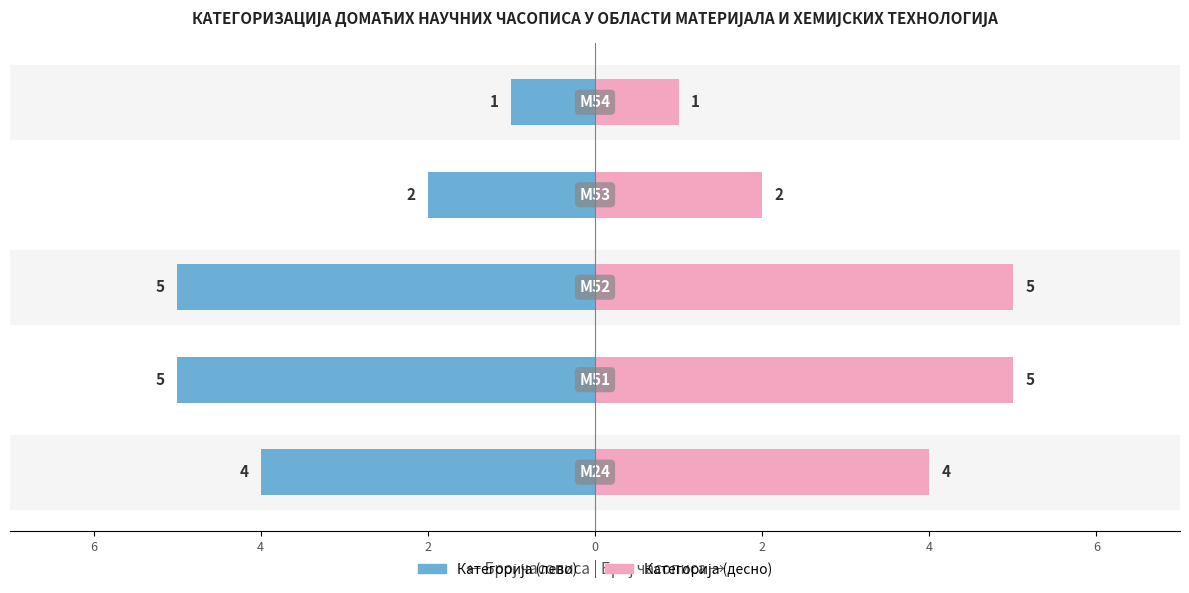

Rank the series by their maximum value, from lowest to highest.

Број часописа (лево), Број часописа (десно)